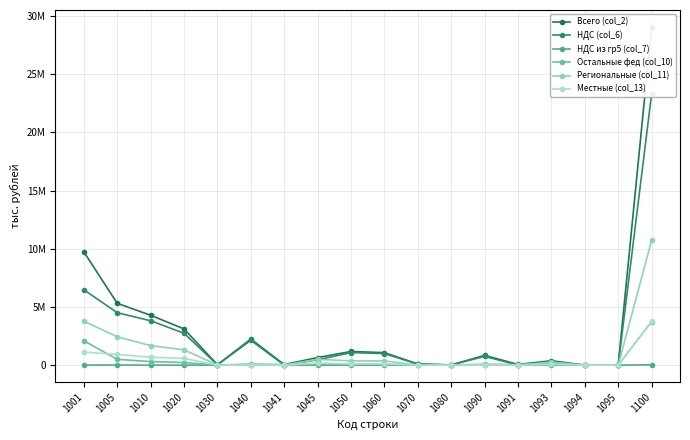

What is the difference between the maximum and second lowest values in the Местные (col_13) series?

3785152